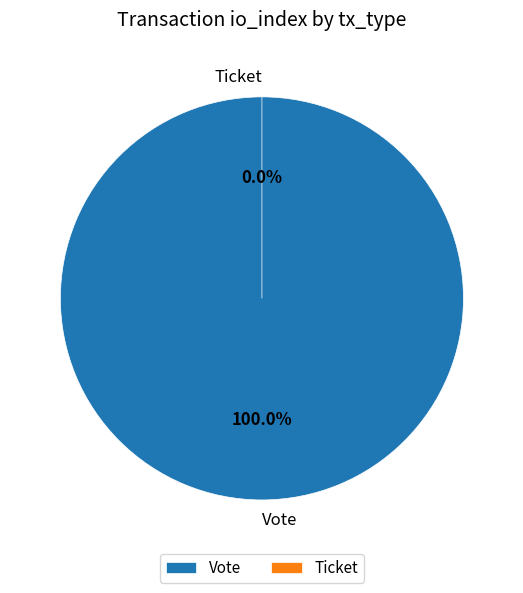

What is the largest slice in the pie chart?

Vote